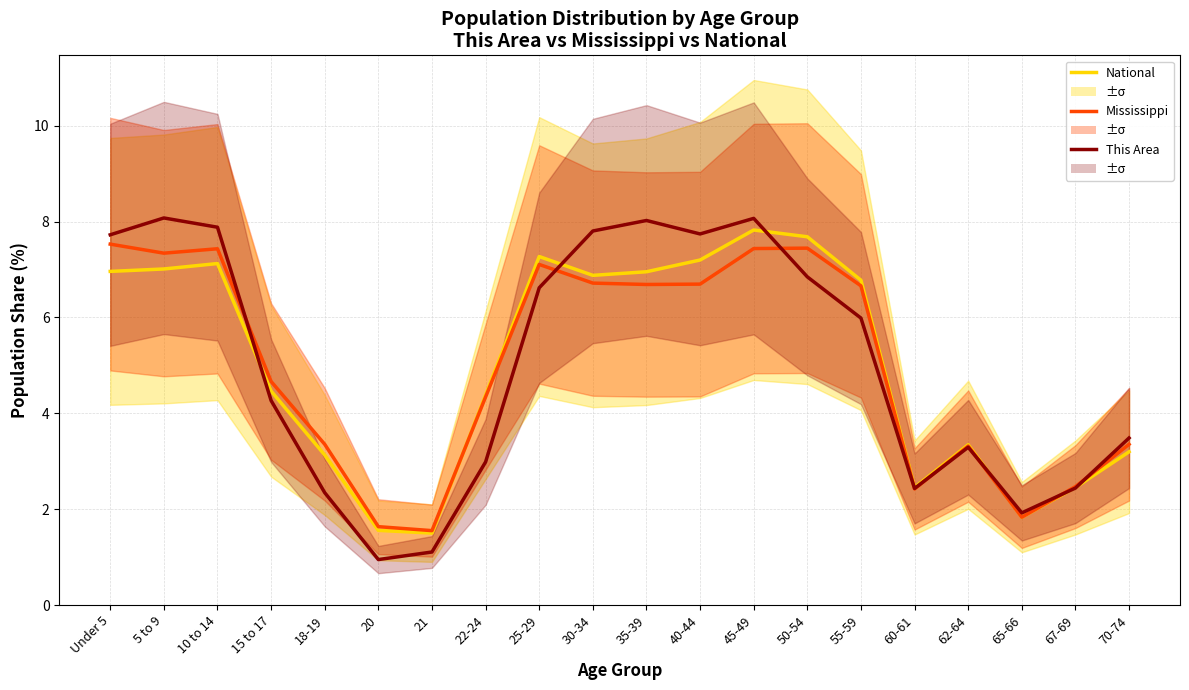

The Mississippi series shows 4.7 at 15 to 17. True or false?

True